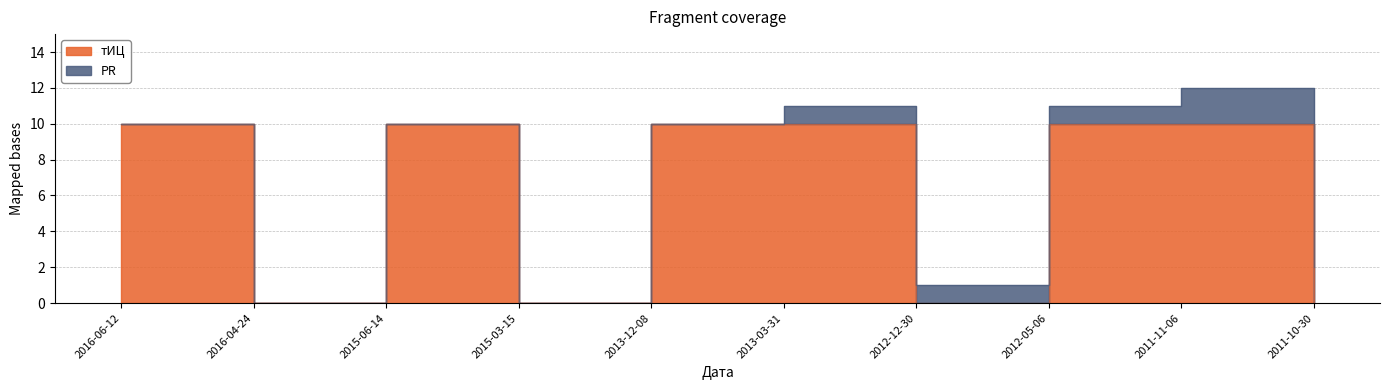

What is the label of the 4th point from the left?

2015-03-15